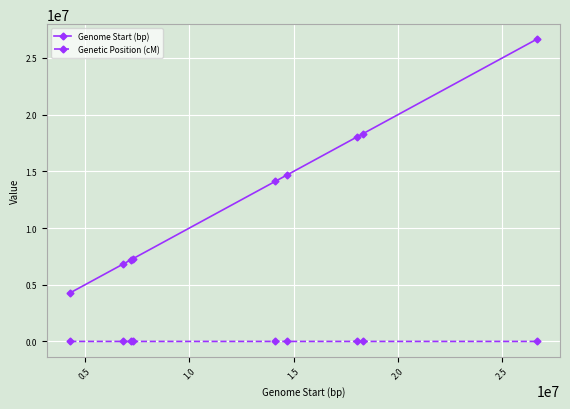

True or false: Genetic Position (cM) and Genome Start (bp) intersect in this chart.

False